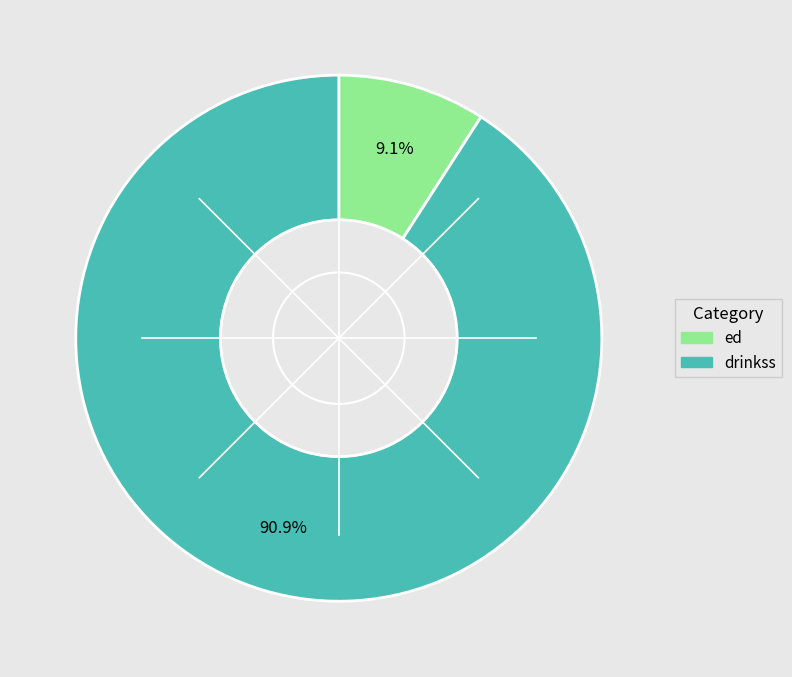

What percentage is NOT represented by ed?

90.9%